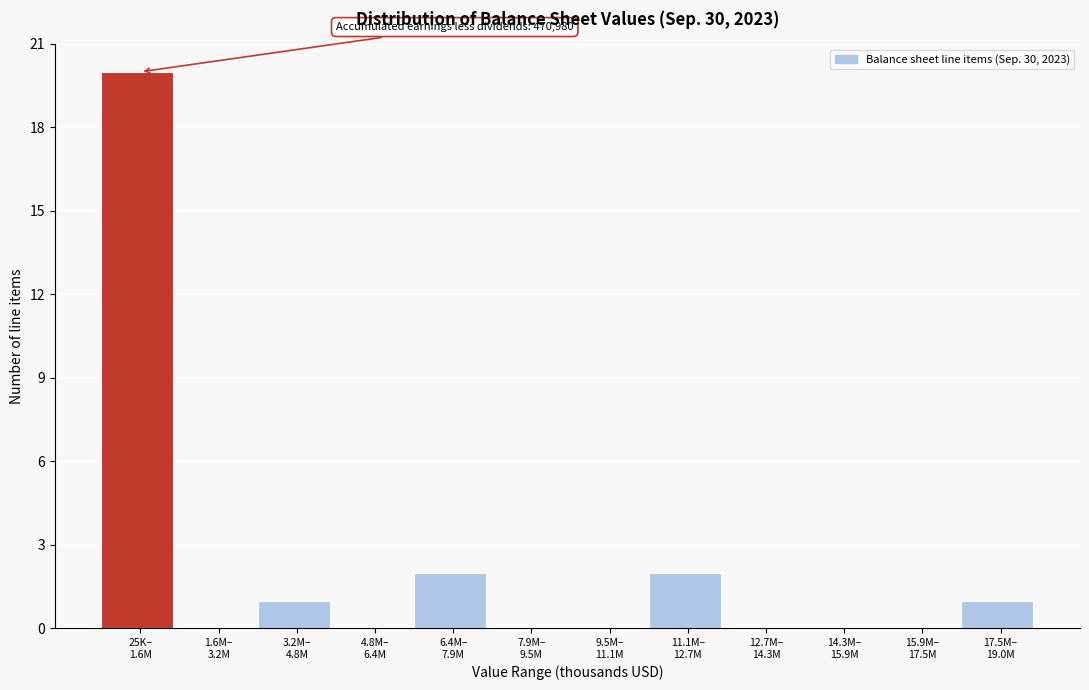

What is the greatest value displayed?

20